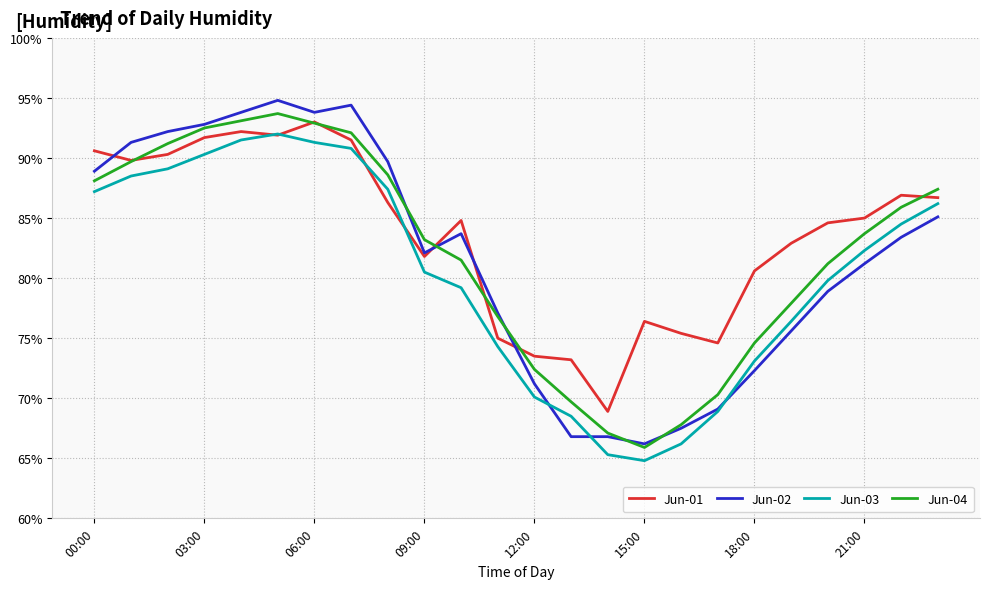

True or false: Jun-04 and Jun-03 cross at least once.

False